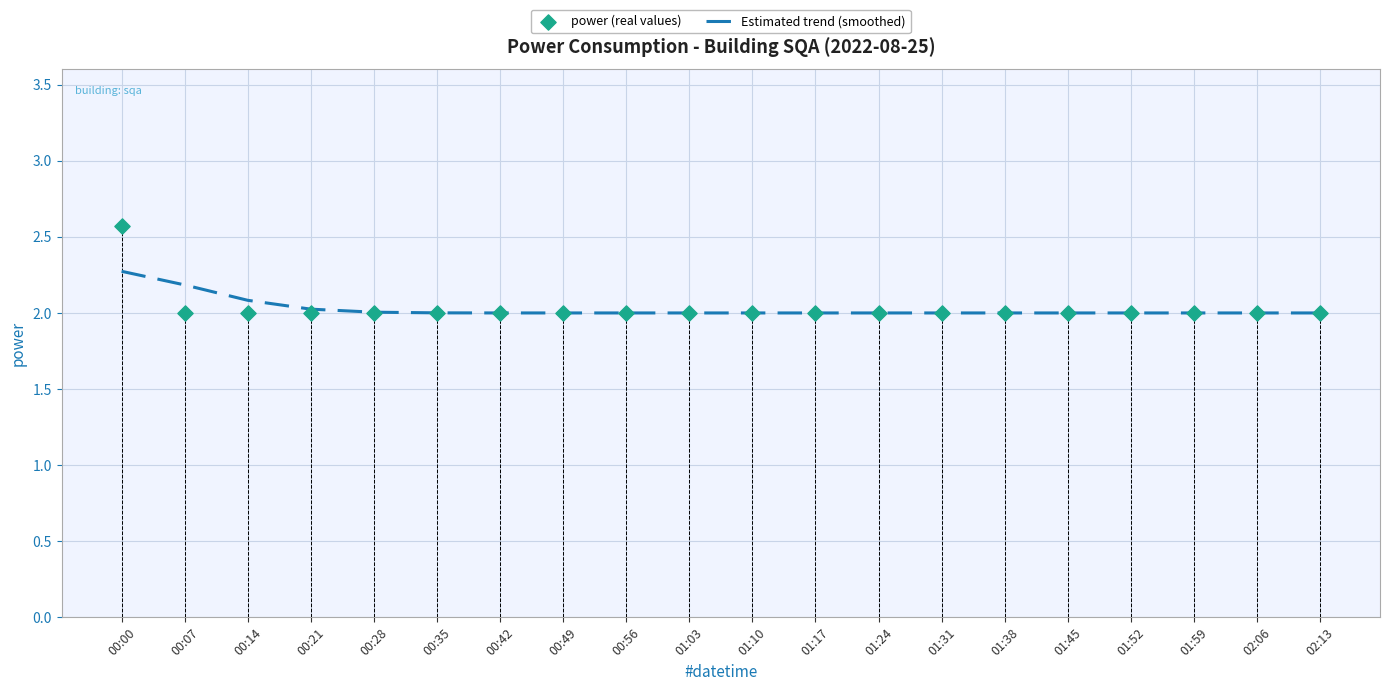

What is the total value across all series at 00:21?

4.0